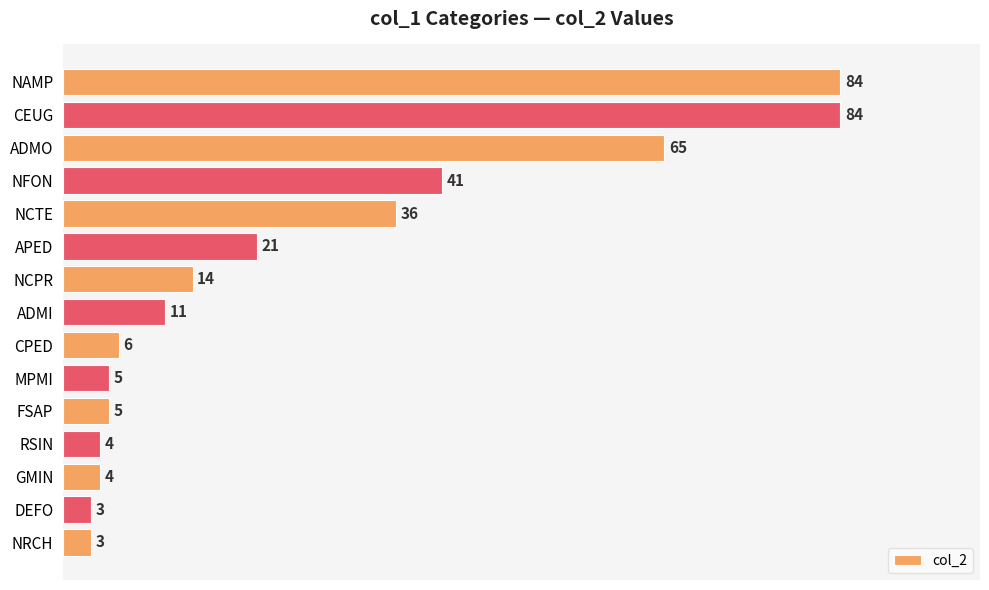

Read the value at CEUG.

84